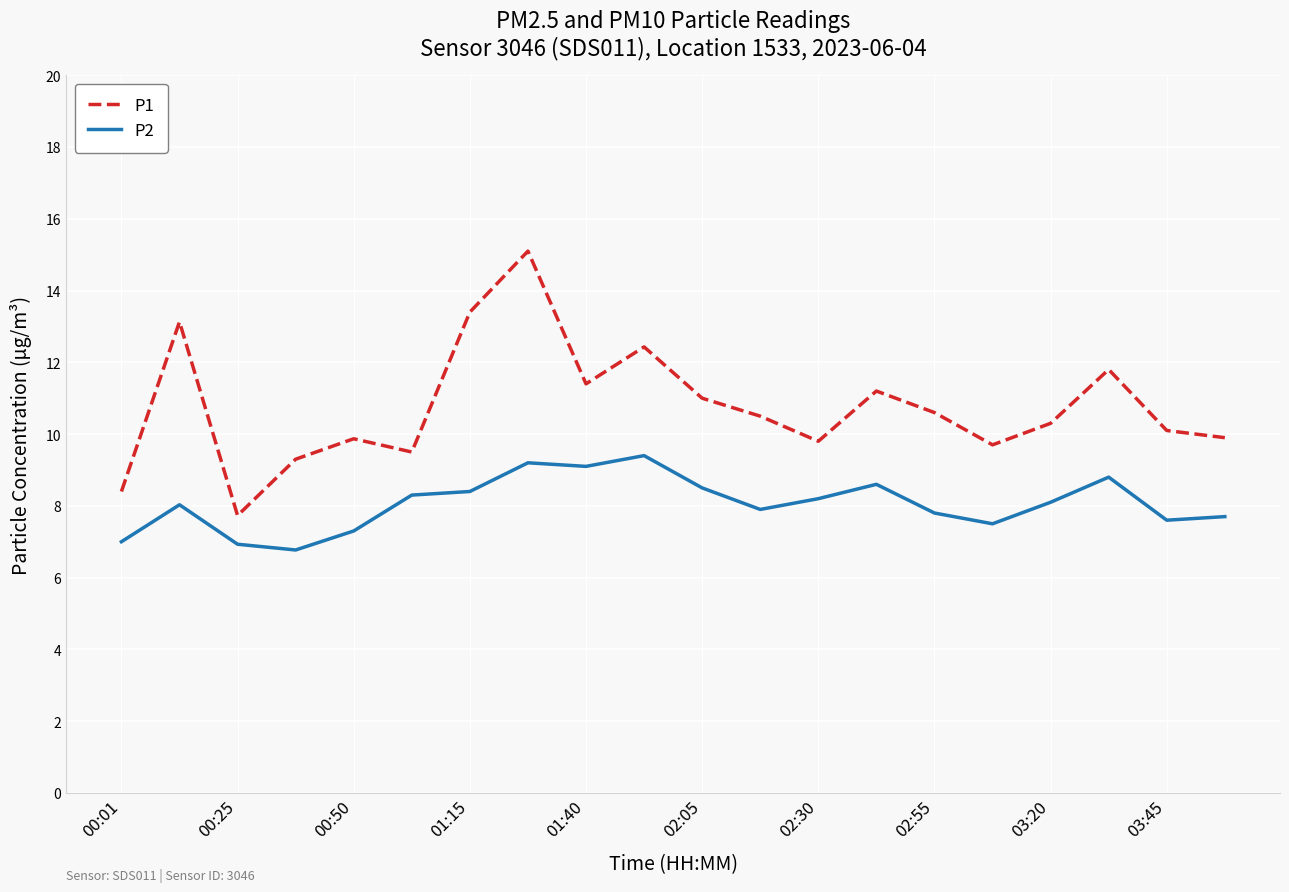

Which series has the largest total across all categories?

P1